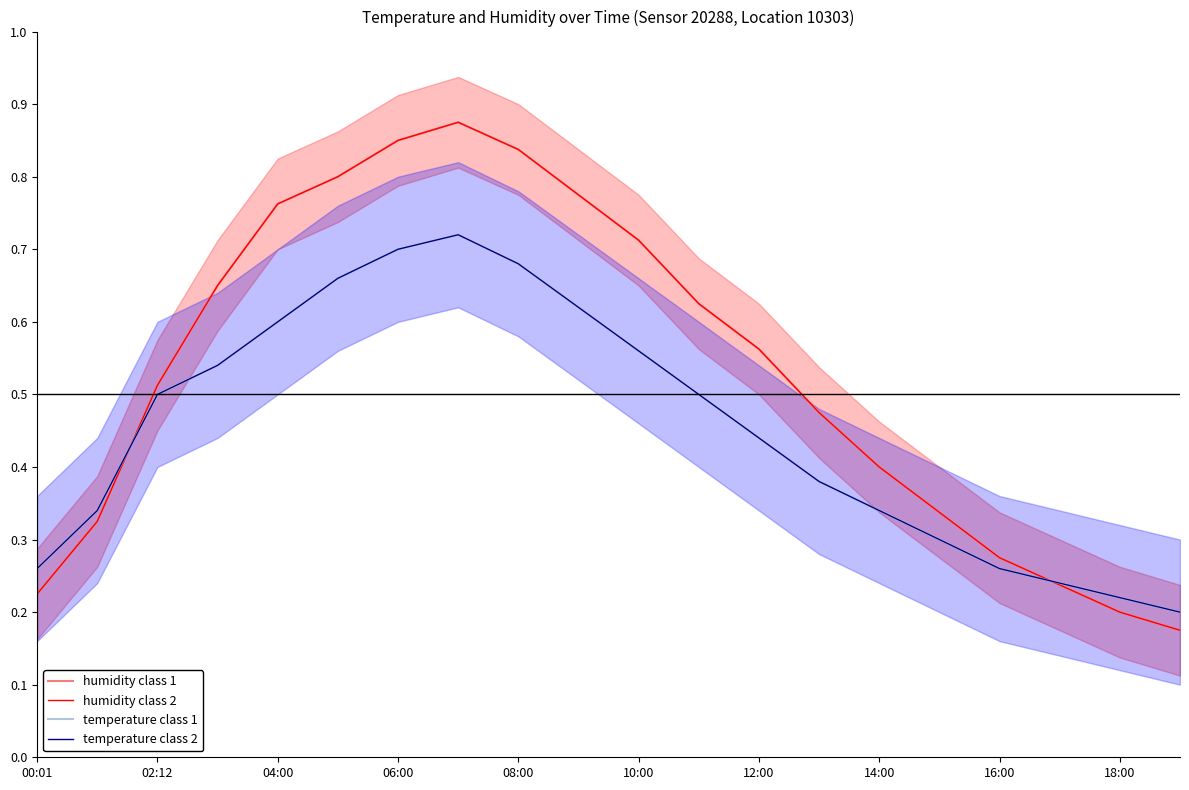

Reading right to left, list all the values displayed in this chart.

humidity class 1: 0.2	0.2	0.2	0.3	0.3	0.4	0.5	0.6	0.6	0.7	0.8	0.8	0.9	0.8	0.8	0.8	0.7	0.5	0.3	0.2
humidity class 2: 0.2	0.2	0.2	0.3	0.3	0.4	0.5	0.6	0.6	0.7	0.8	0.8	0.9	0.8	0.8	0.8	0.7	0.5	0.3	0.2
temperature class 1: 0.2	0.2	0.2	0.3	0.3	0.3	0.4	0.4	0.5	0.6	0.6	0.7	0.7	0.7	0.7	0.6	0.5	0.5	0.3	0.3
temperature class 2: 0.2	0.2	0.2	0.3	0.3	0.3	0.4	0.4	0.5	0.6	0.6	0.7	0.7	0.7	0.7	0.6	0.5	0.5	0.3	0.3